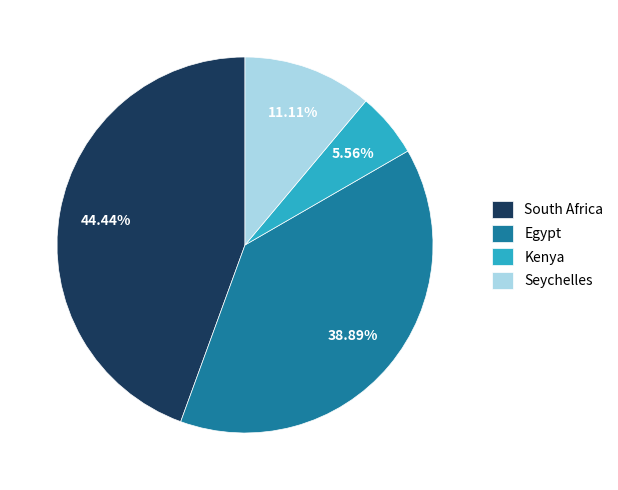

Does South Africa account for over 50% of the chart?

No